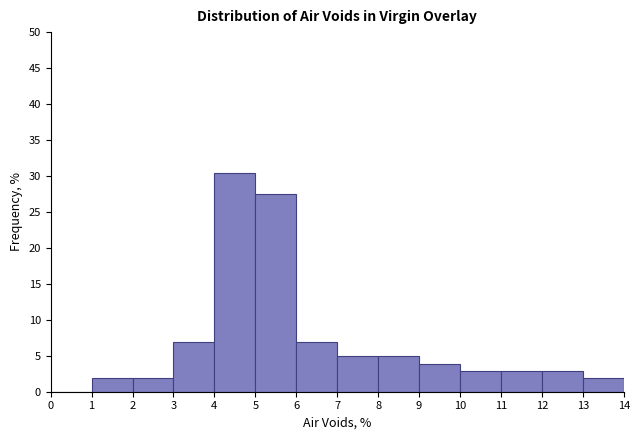

How tall is the bar that spans 4 to 5 on the x-axis? The values are not printed on the chart, so give them approximately, as read against the axis.

30.5